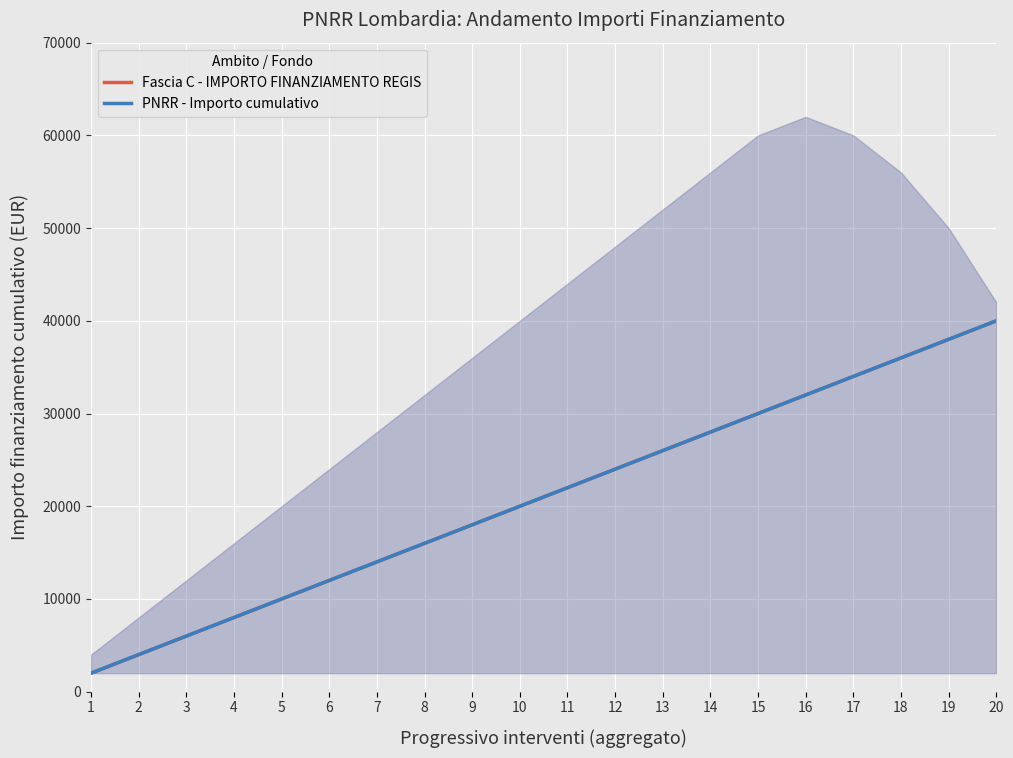

Rank the categories by Fascia C - IMPORTO FINANZIAMENTO REGIS value from lowest to highest.

1, 2, 3, 4, 5, 6, 7, 8, 9, 10, 11, 12, 13, 14, 15, 16, 17, 18, 19, 20